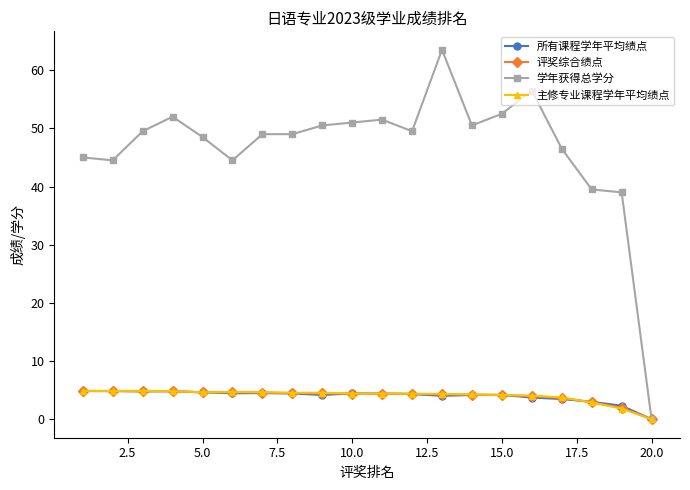

True or false: 所有课程学年平均绩点 has more than 1 points higher than both neighbors.

True